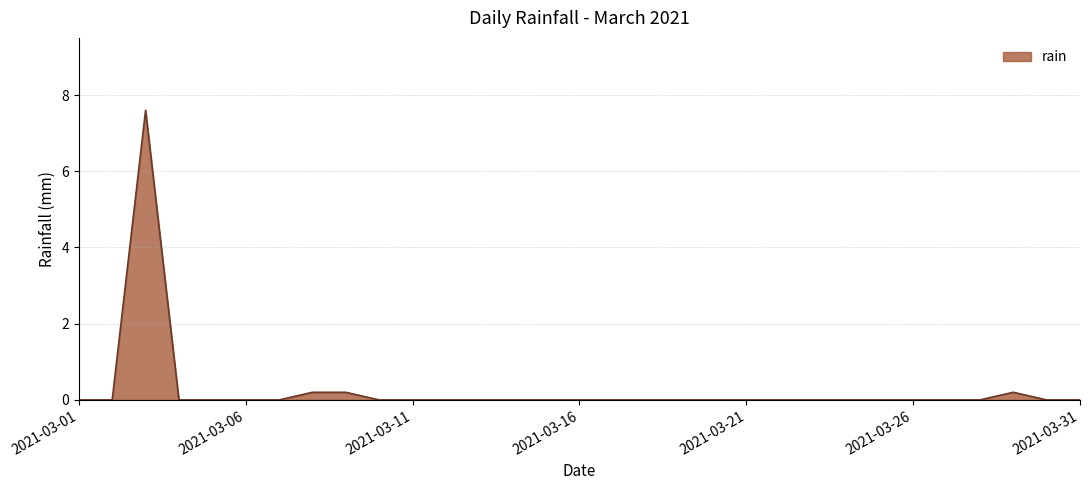

What is the difference between the maximum and minimum values?

7.6